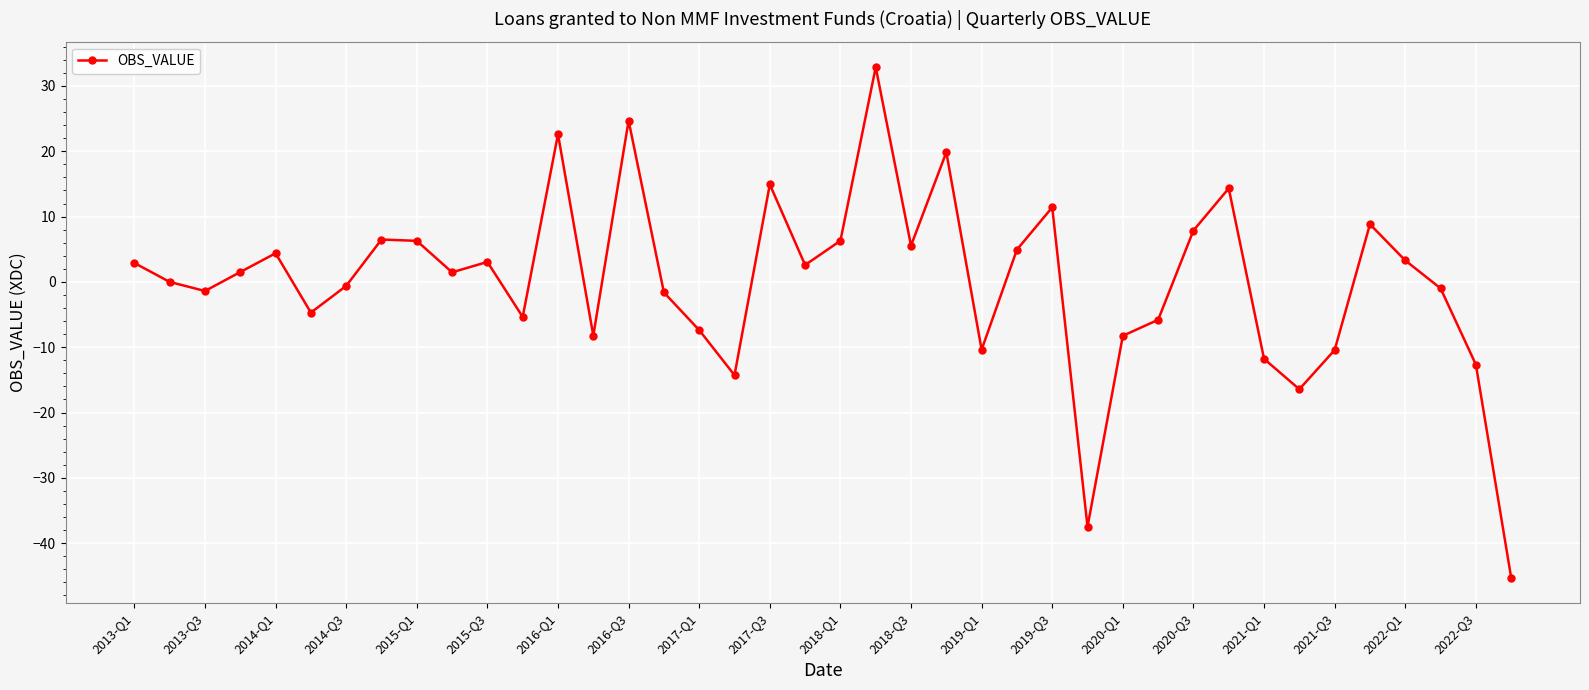

What is the greatest value displayed?

32.9